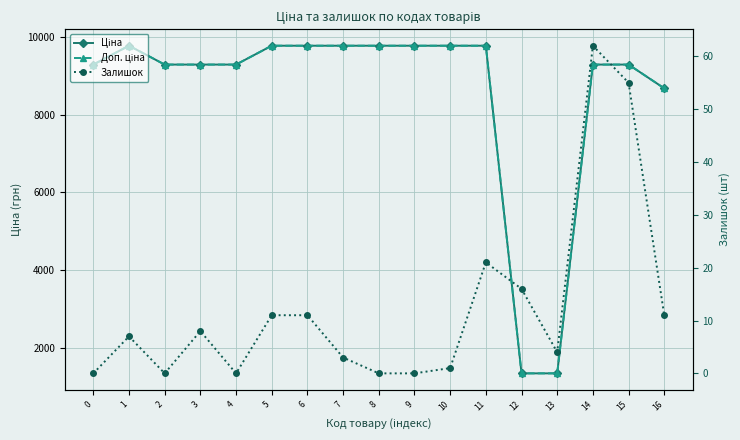

What is the greatest value displayed?

9775.5